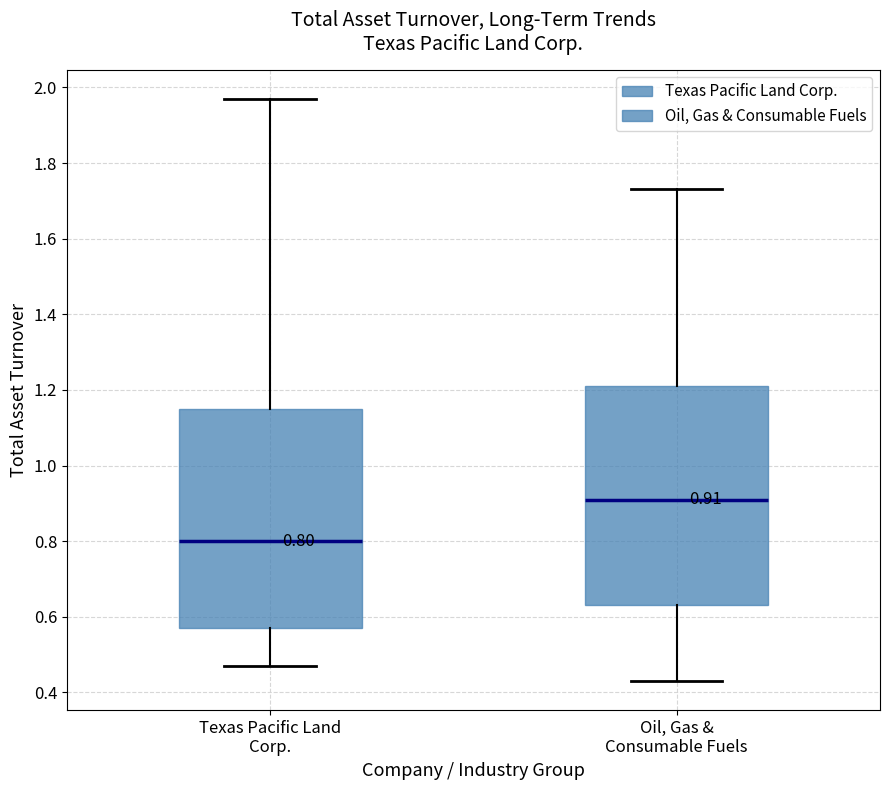

Which box has the lowest median line?

Texas Pacific Land Corp.